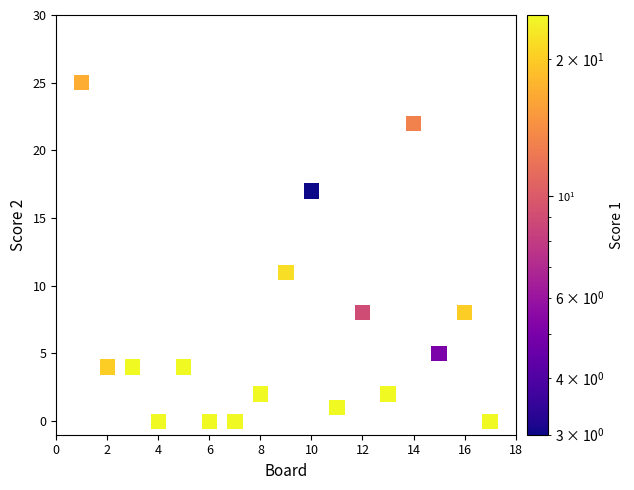

What is the range of X values (max minus min)?

16